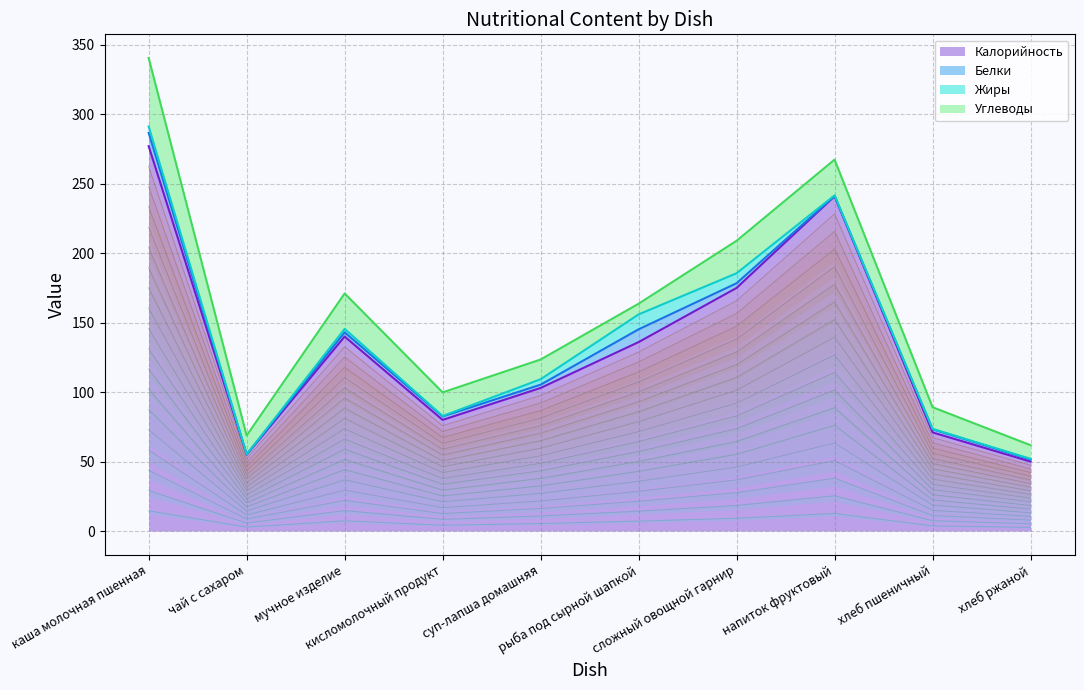

What is the value of the Углеводы point at the 6th from the left?

7.7